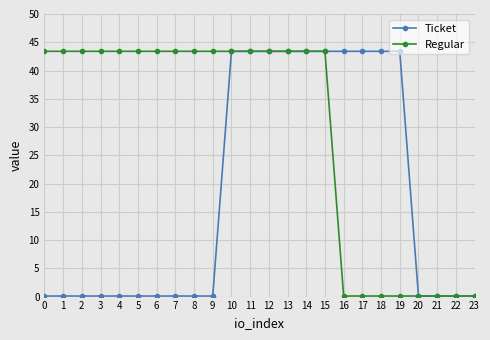

What is the greatest value displayed?

43.4